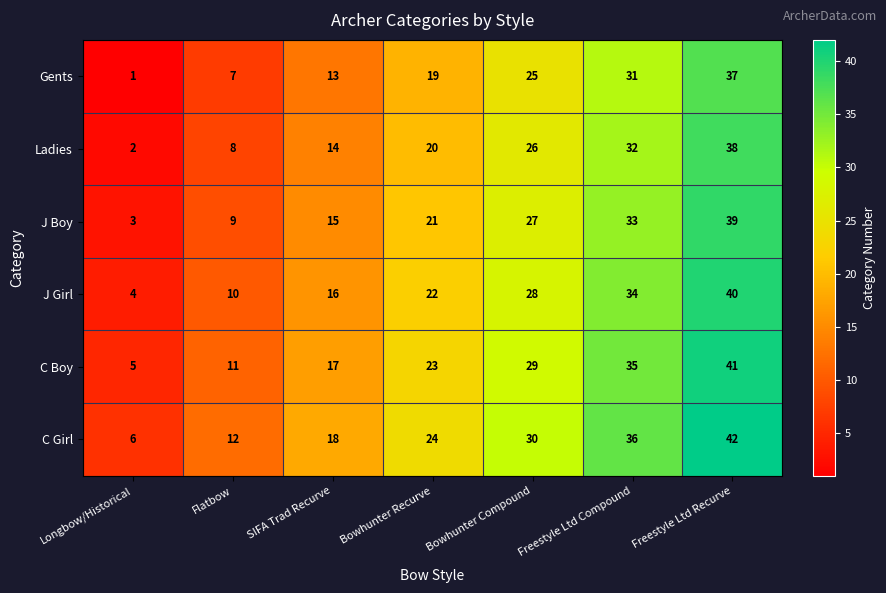

How many data points in Gents are less than 19?

3